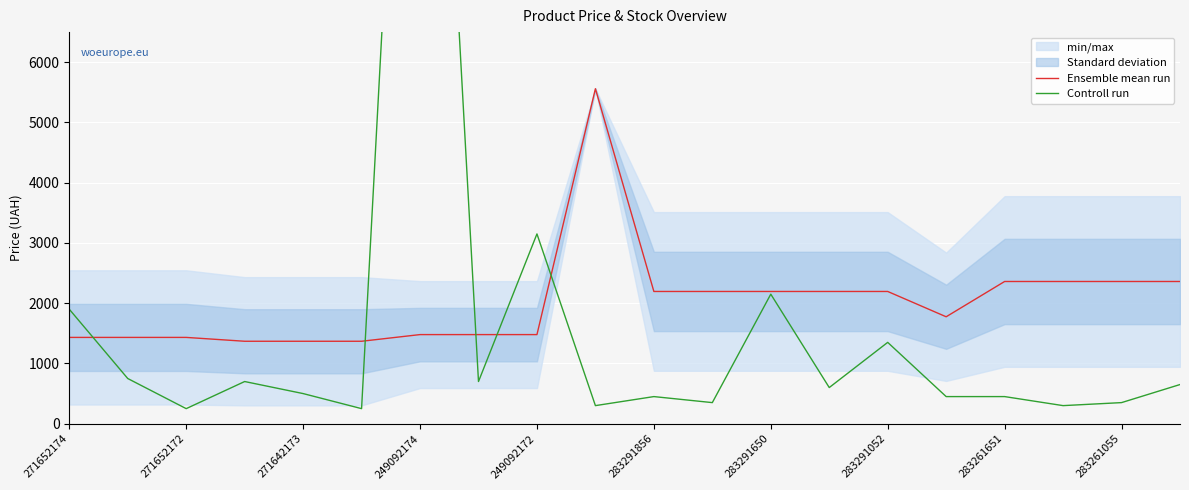

The value of Ensemble mean run at 271642173 is 2144.2. True or false?

False